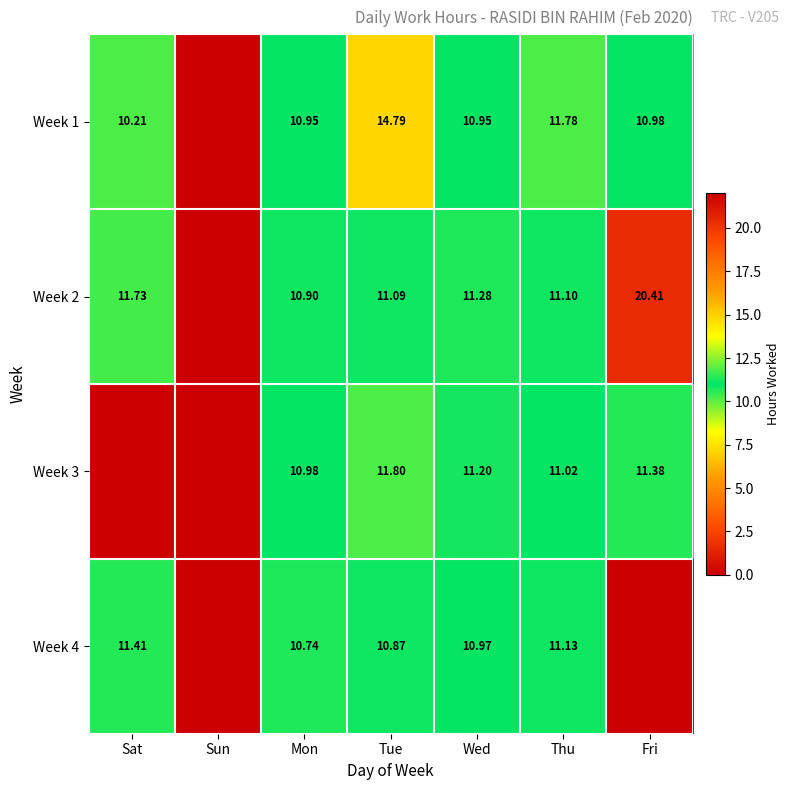

List the series in order of their peak value, lowest first.

Week 4, Week 3, Week 1, Week 2